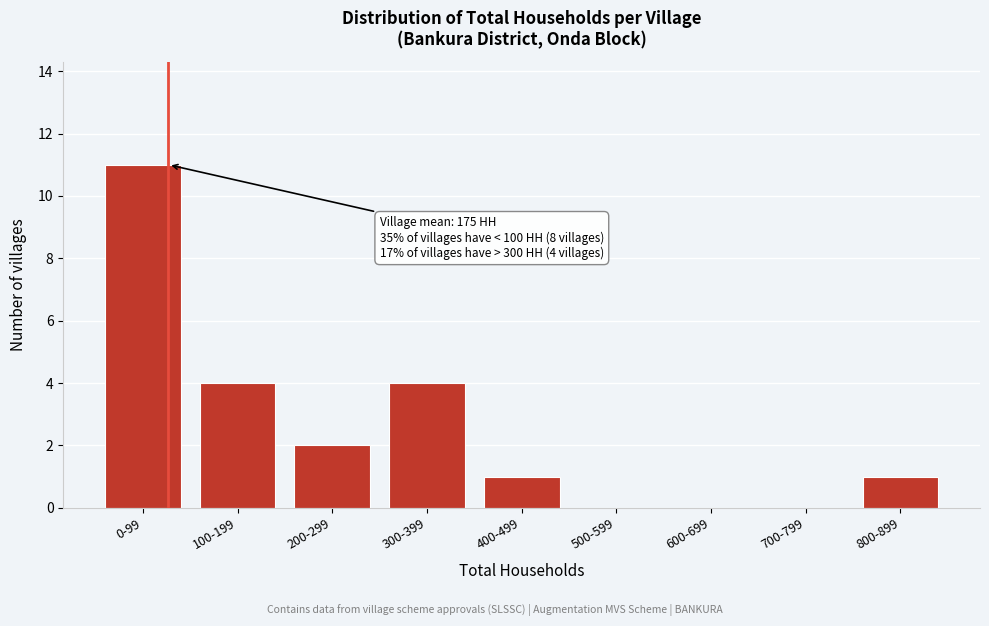

Reading right to left, extract all data points from this chart.

800-899=1	700-799=0	600-699=0	500-599=0	400-499=1	300-399=4	200-299=2	100-199=4	0-99=11